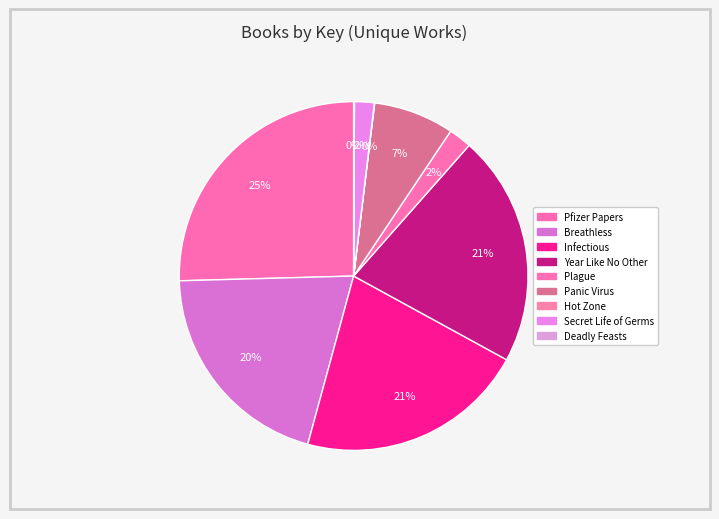

What percentage is the Secret Life of Germs slice, to the nearest percent?

2%